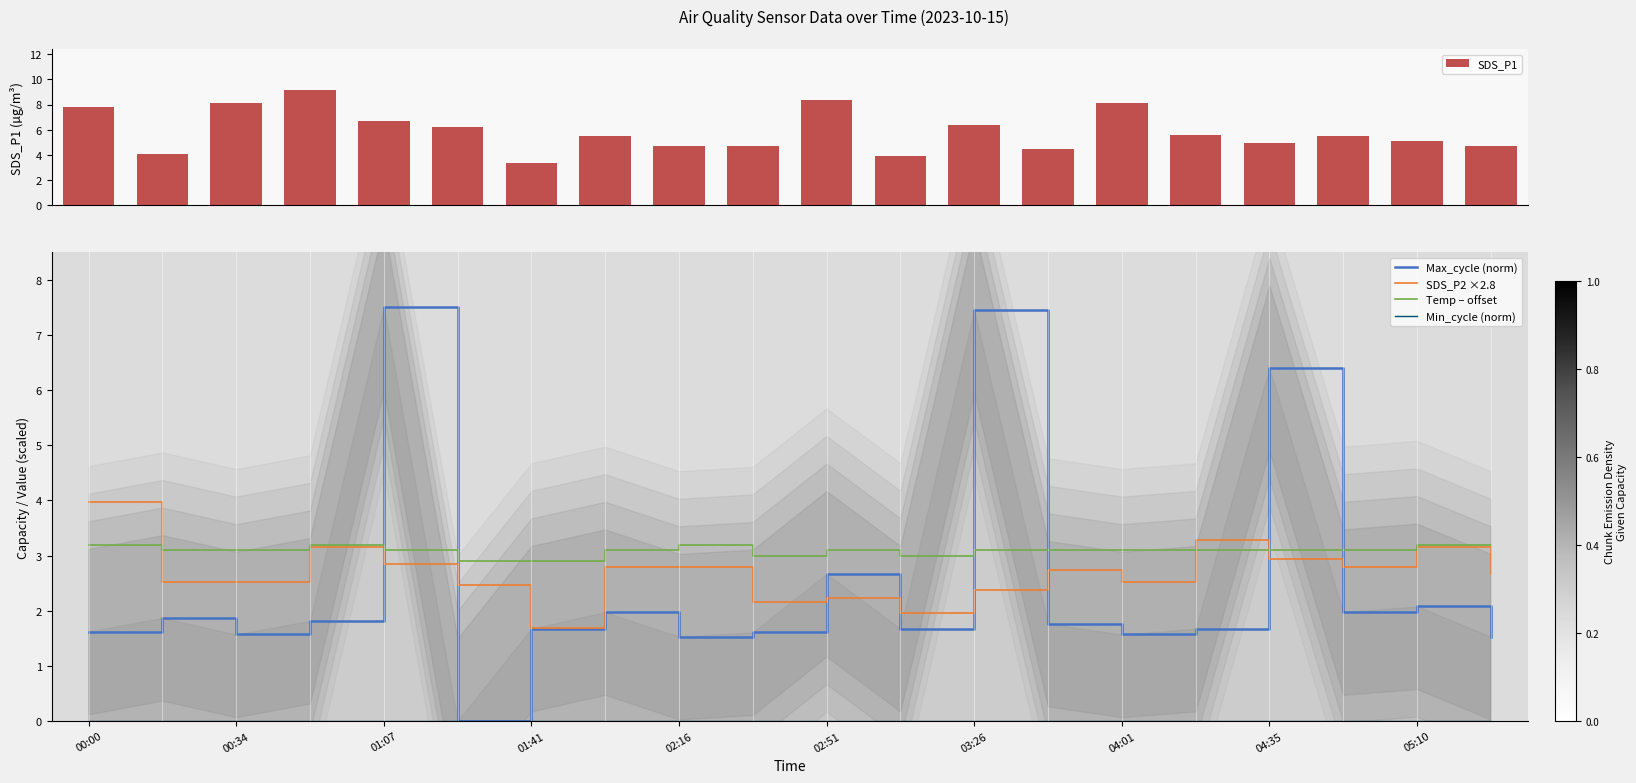

Which series has the widest spread of values?

Max_cycle (norm)